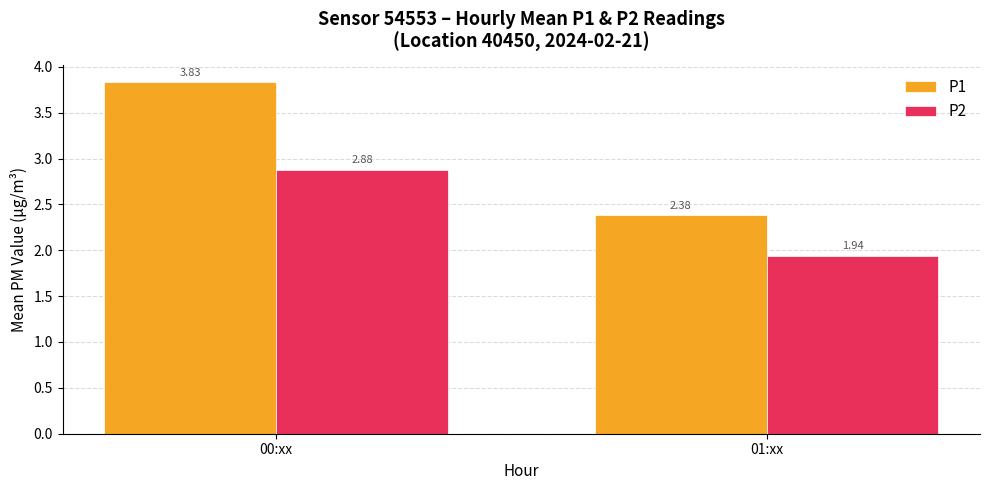

What is the difference between the maximum and minimum values in the P2 series?

0.9